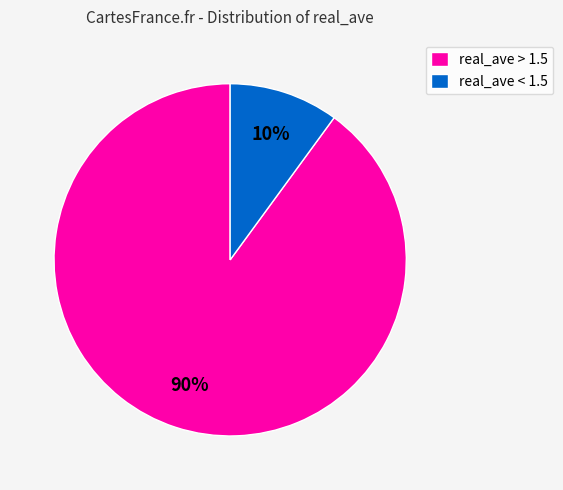

The real_ave > 1.5 slice represents 82% of the pie. True or false?

False